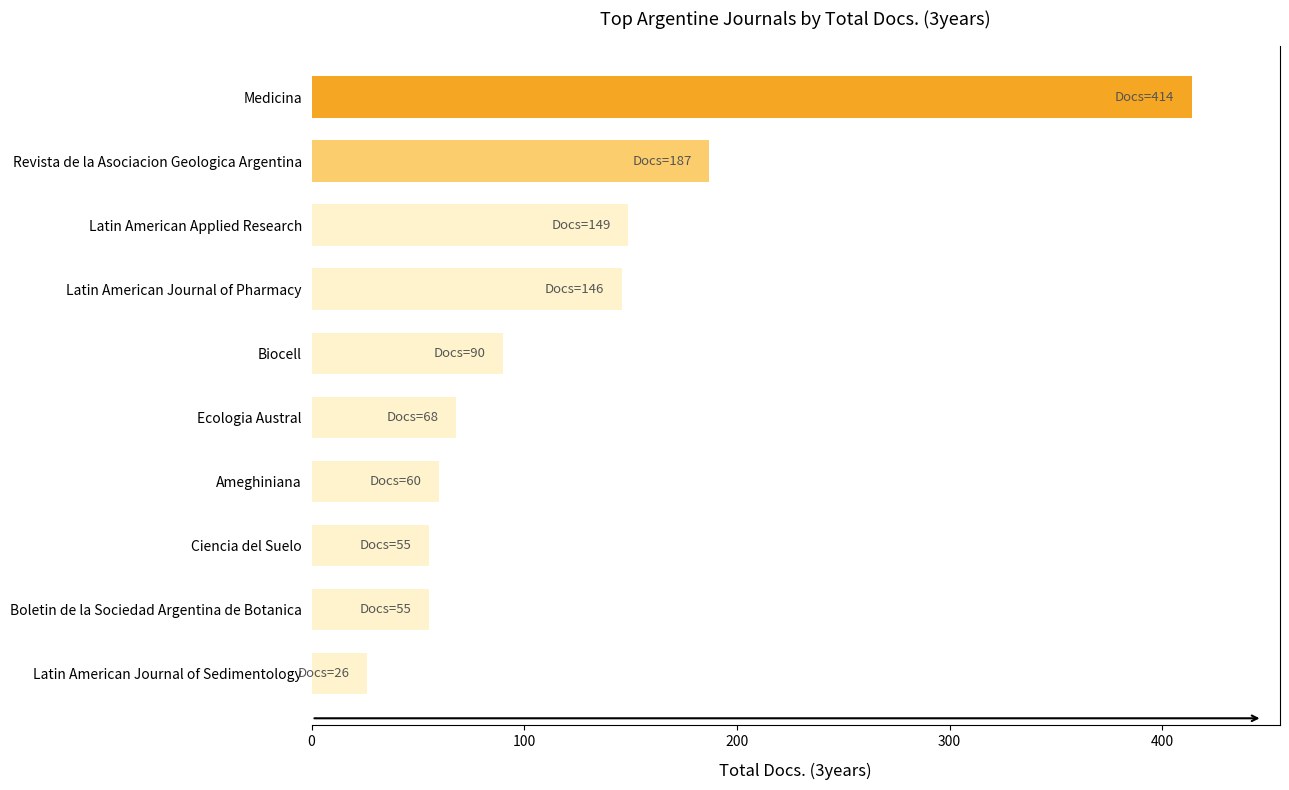

The value at Ecologia Austral is 34. True or false?

False